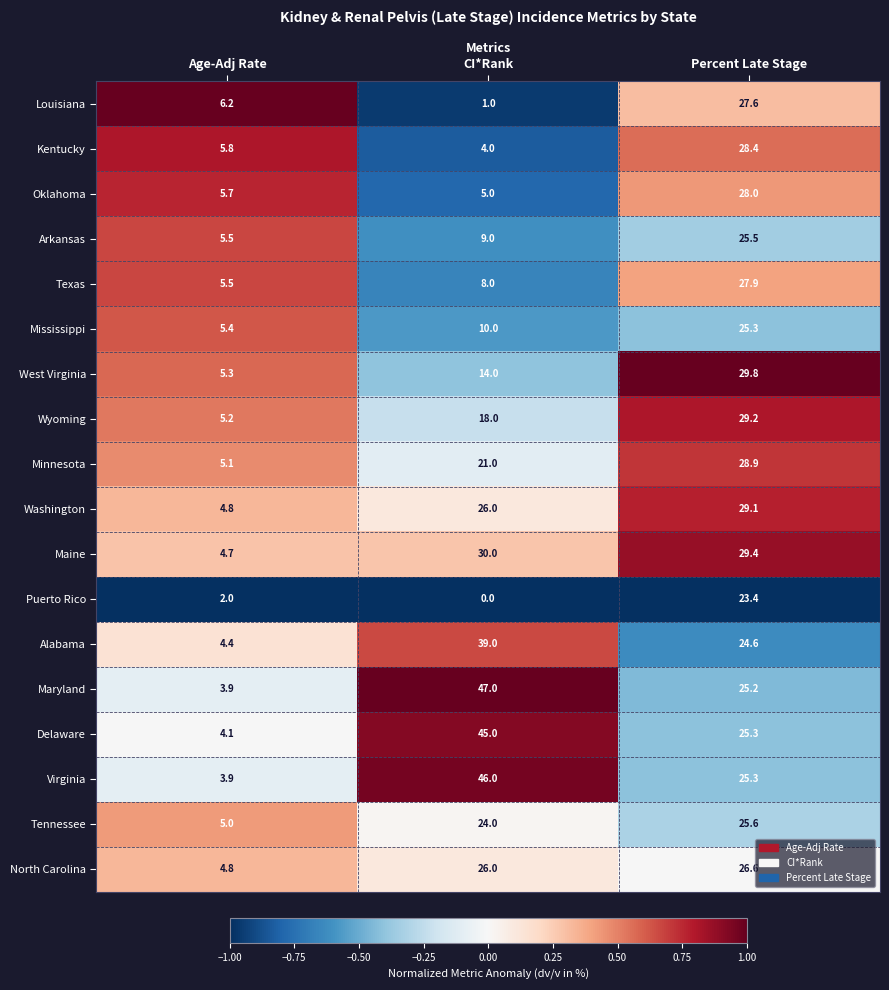

What is the difference between the maximum and minimum values in the Tennessee series?

20.6